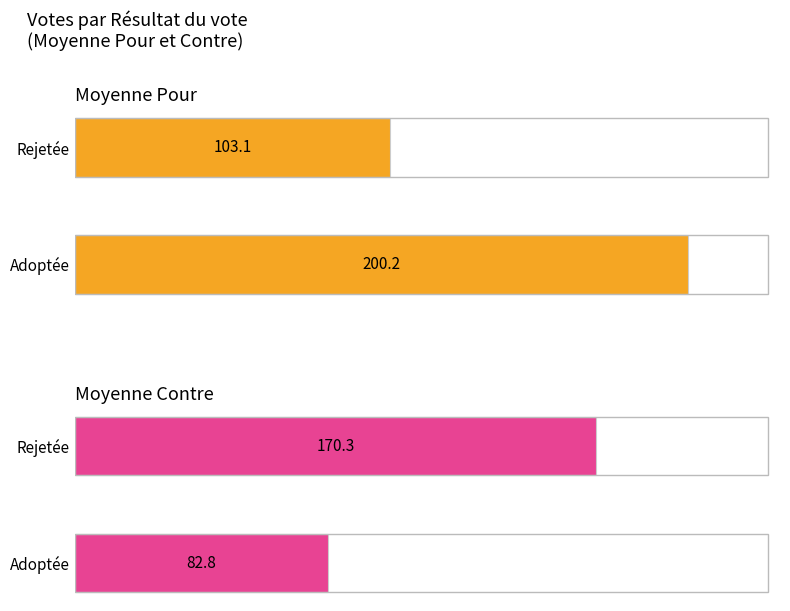

Which series has the widest spread of values?

Moyenne Pour